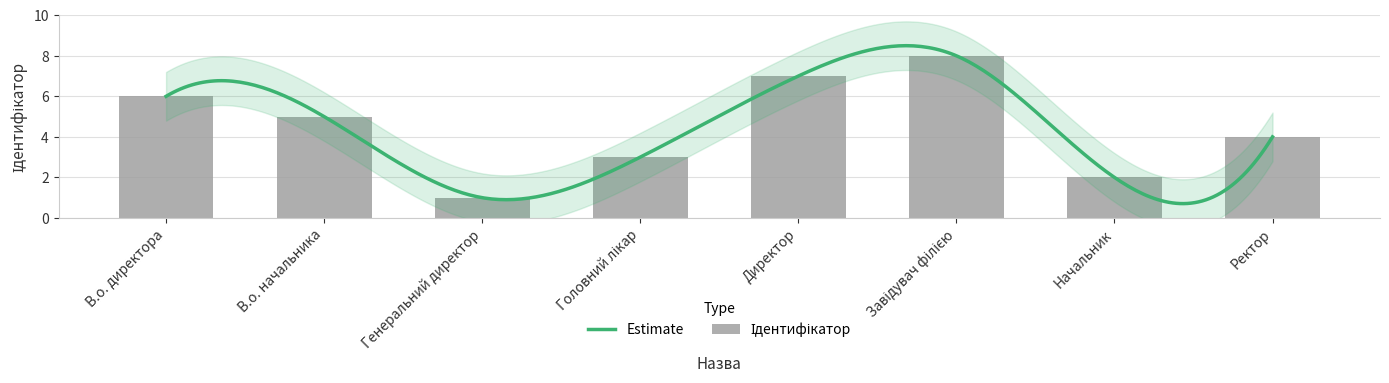

Where is the data nearest to the value 4?

Ректор